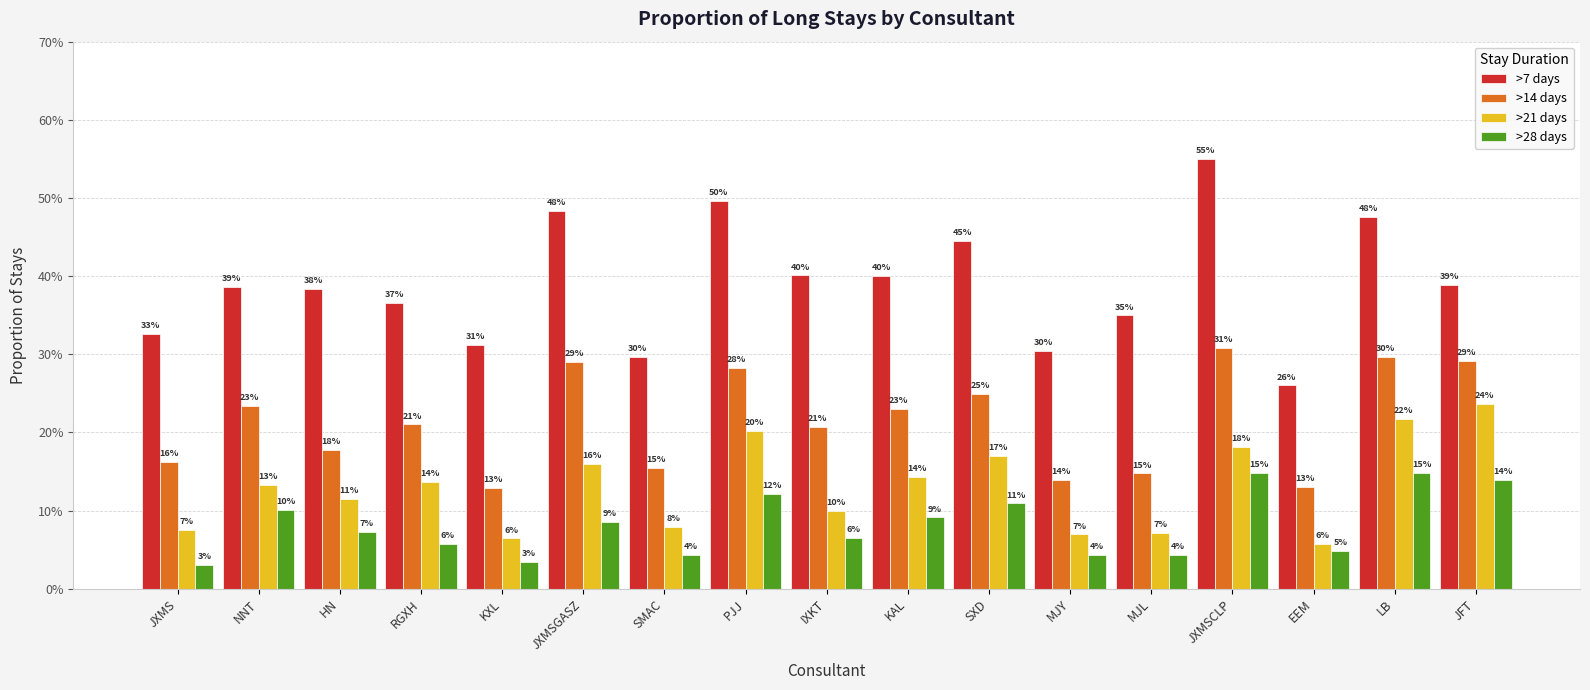

What is the value of the >7 days bar at the 15th from the left?

0.3